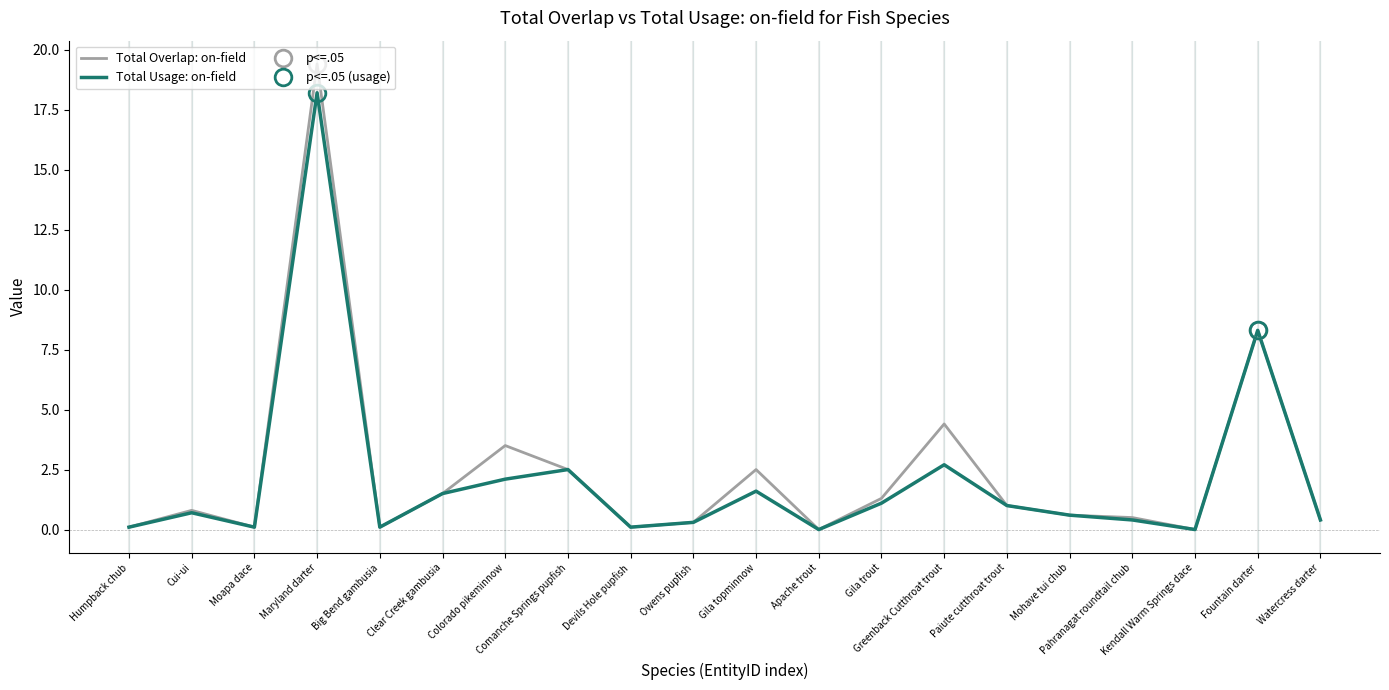

Is it true that Total Overlap: on-field equals 0.8 at Pahranagat roundtail chub?

False